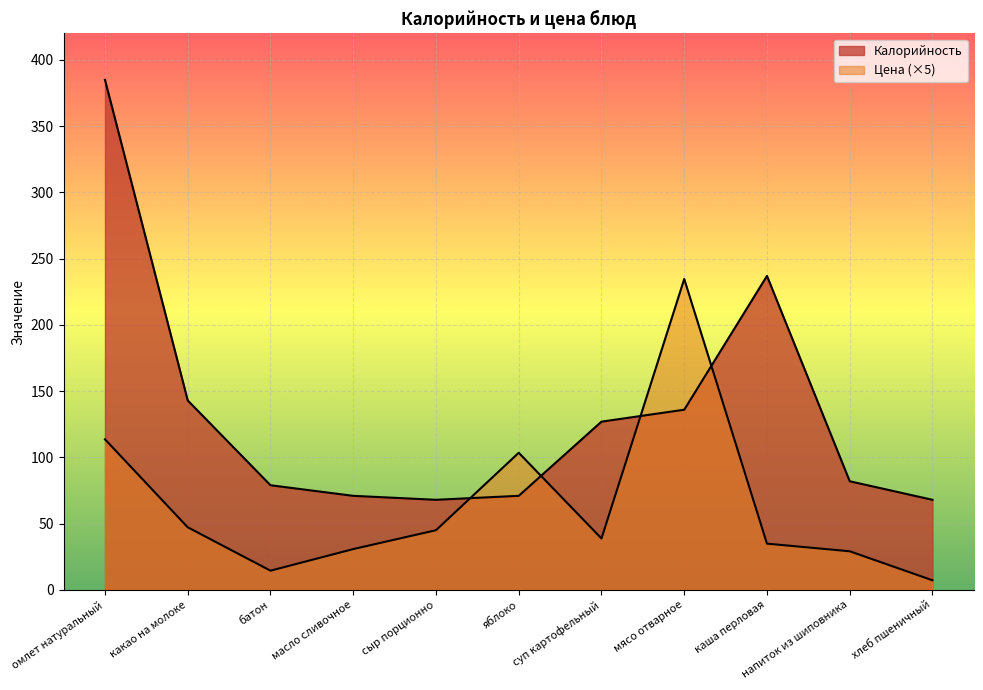

What is the smallest value displayed?

7.2